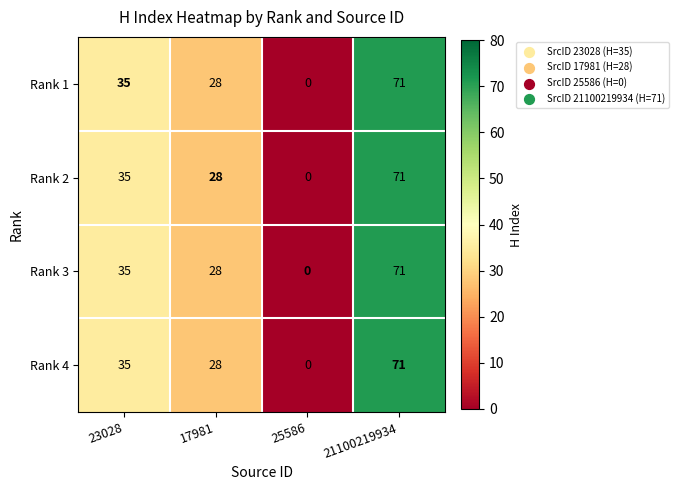

Where is Rank 4 nearest to the value 35?

23028